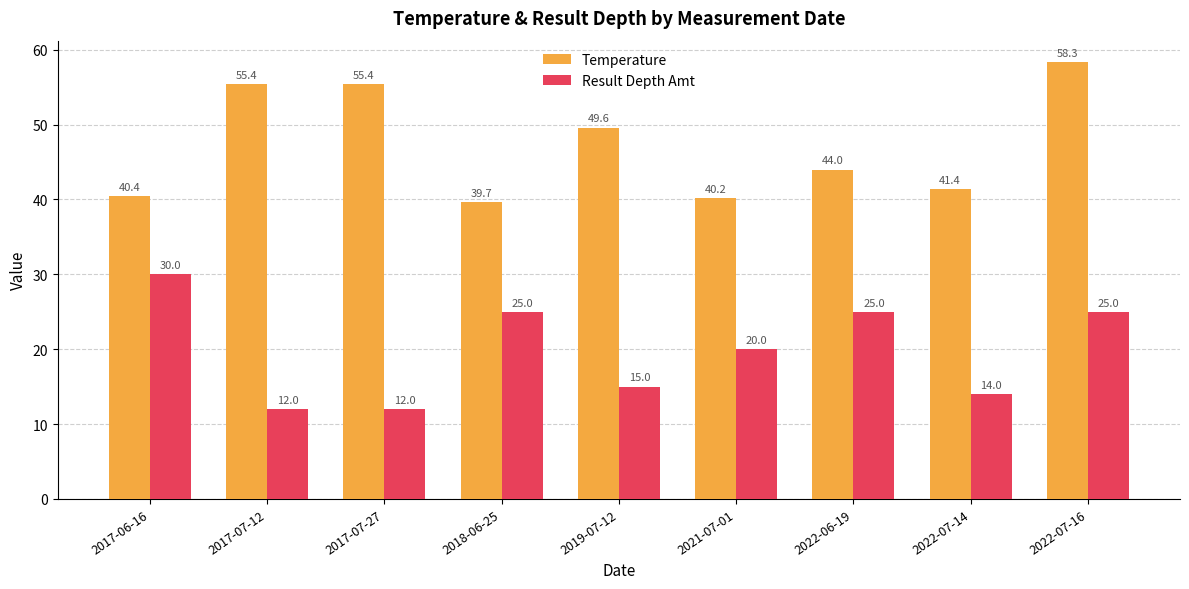

Reading left to right, extract all data points from this chart.

Temperature: 2017-06-16=40.4	2017-07-12=55.4	2017-07-27=55.4	2018-06-25=39.7	2019-07-12=49.6	2021-07-01=40.2	2022-06-19=44.0	2022-07-14=41.4	2022-07-16=58.3
Result Depth Amt: 2017-06-16=30.0	2017-07-12=12.0	2017-07-27=12.0	2018-06-25=25.0	2019-07-12=15.0	2021-07-01=20.0	2022-06-19=25.0	2022-07-14=14.0	2022-07-16=25.0